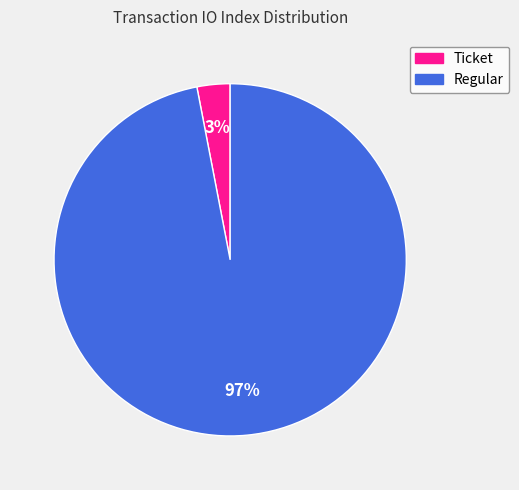

To the nearest percent, what is the difference between the largest and smallest slice percentages?

94%